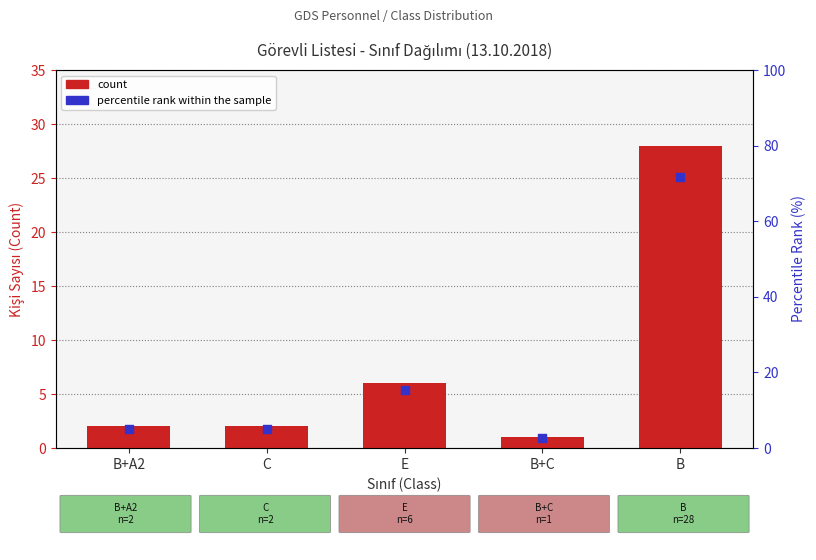

Which series reaches the minimum Y coordinate?

count